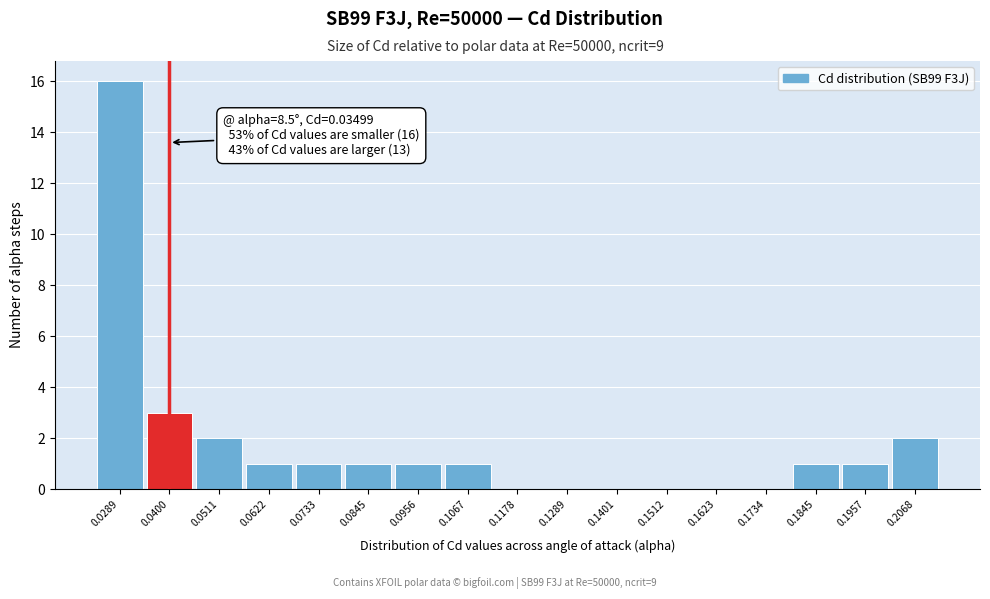

Which range on the x-axis has the tallest bar?

0.024 to 0.034